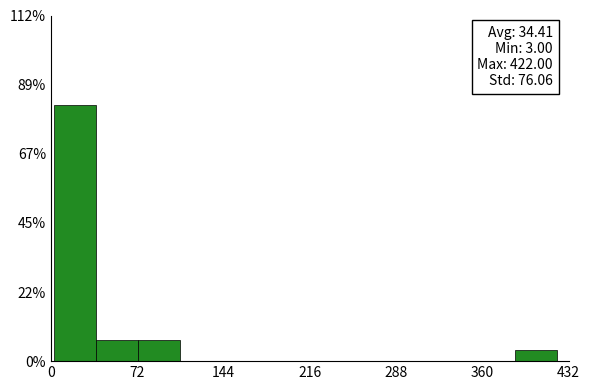

Around what value on the x-axis is the tallest bar? Give the approximate position of its centre, as read against the axis.

20